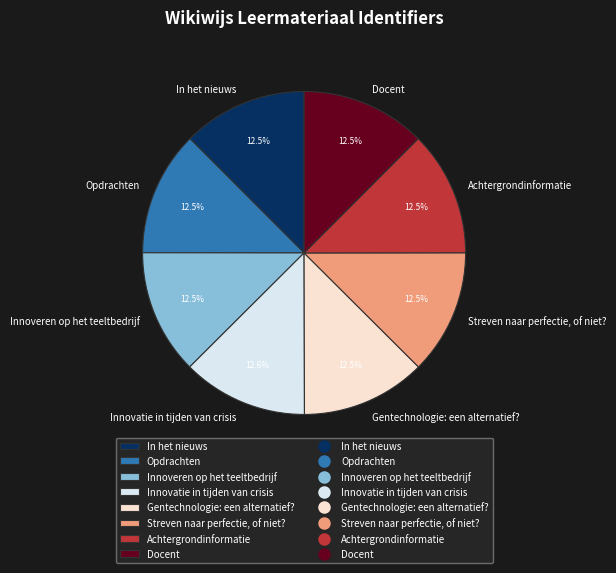

Is there any slice that represents more than half of the pie?

No